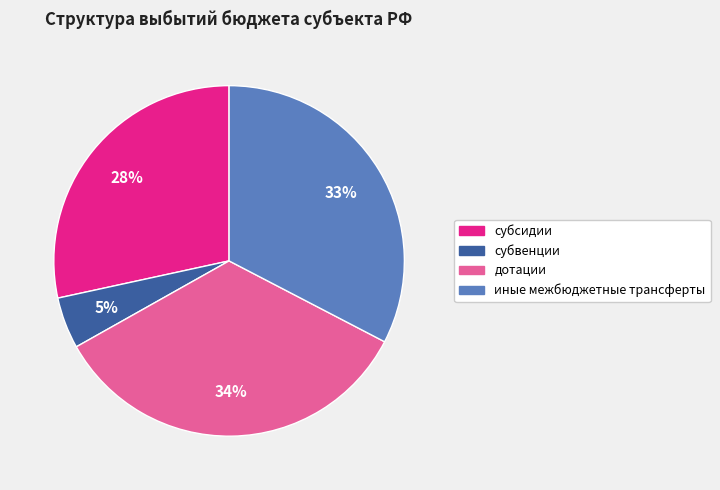

Between субсидии and субвенции, which is larger?

субсидии